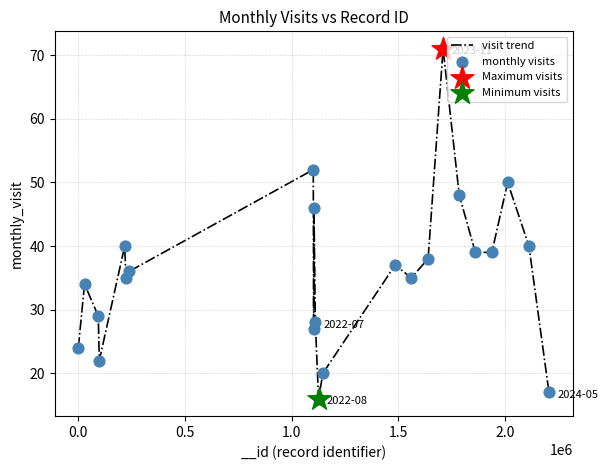

What is the smallest value displayed?

16